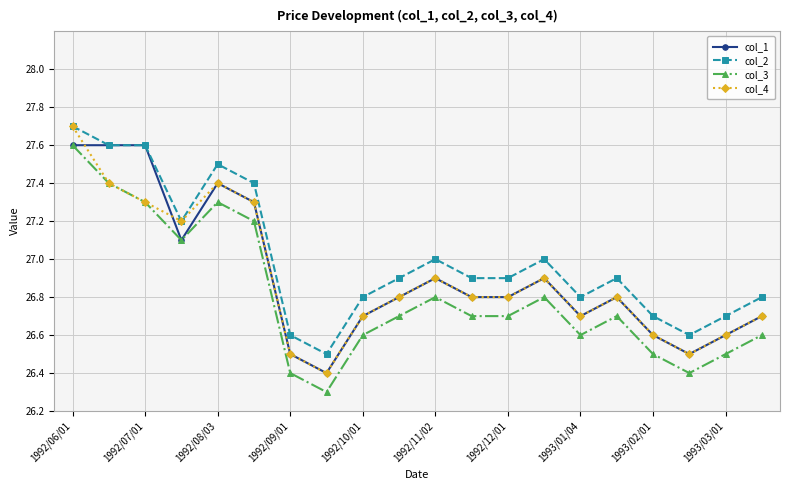

Which series has the largest total across all categories?

col_2